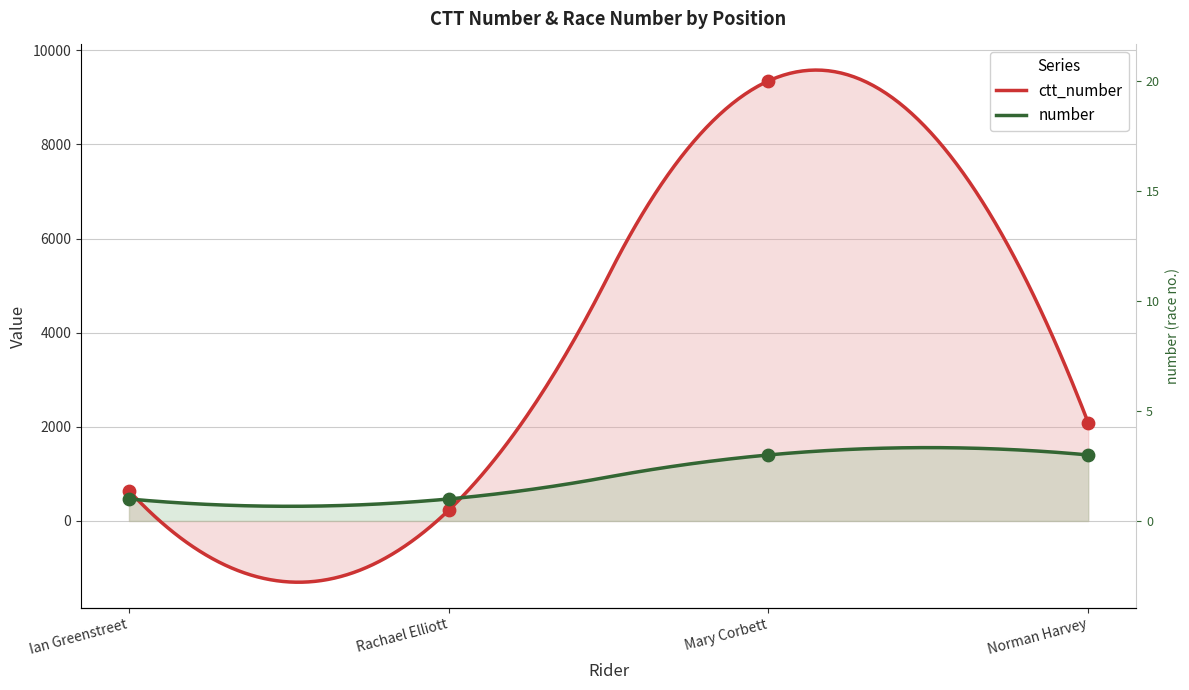

Which series contains the highest Y value?

ctt_number